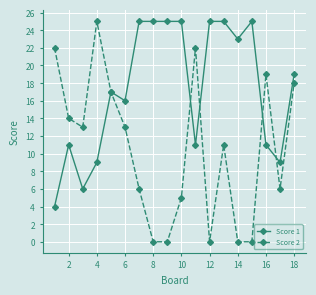

Does the chart display data point markers on the line(s)?

Yes